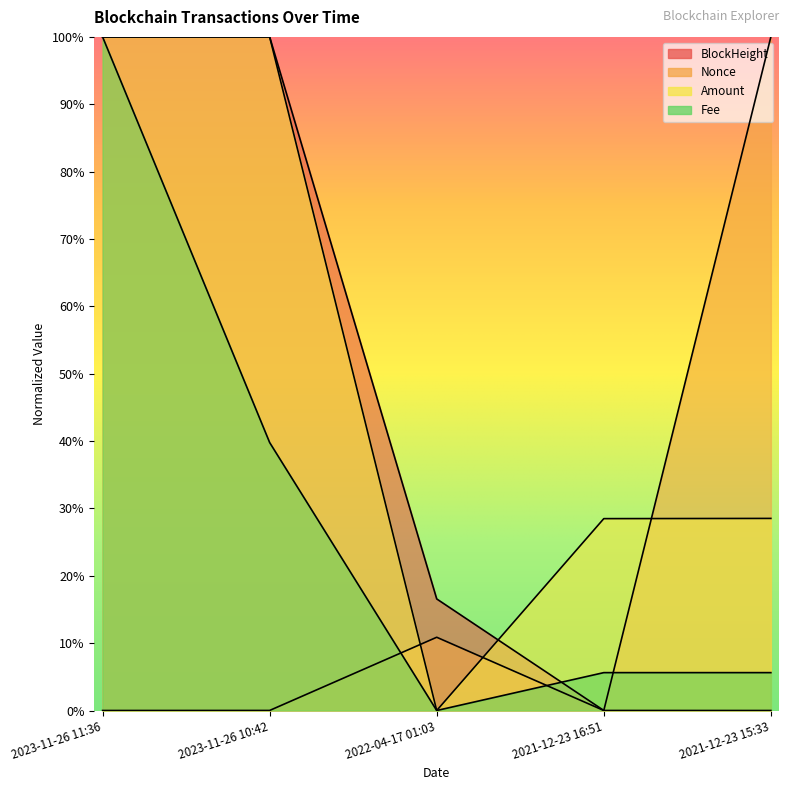

What are all the series names shown in the legend?

BlockHeight, Nonce, Amount, Fee